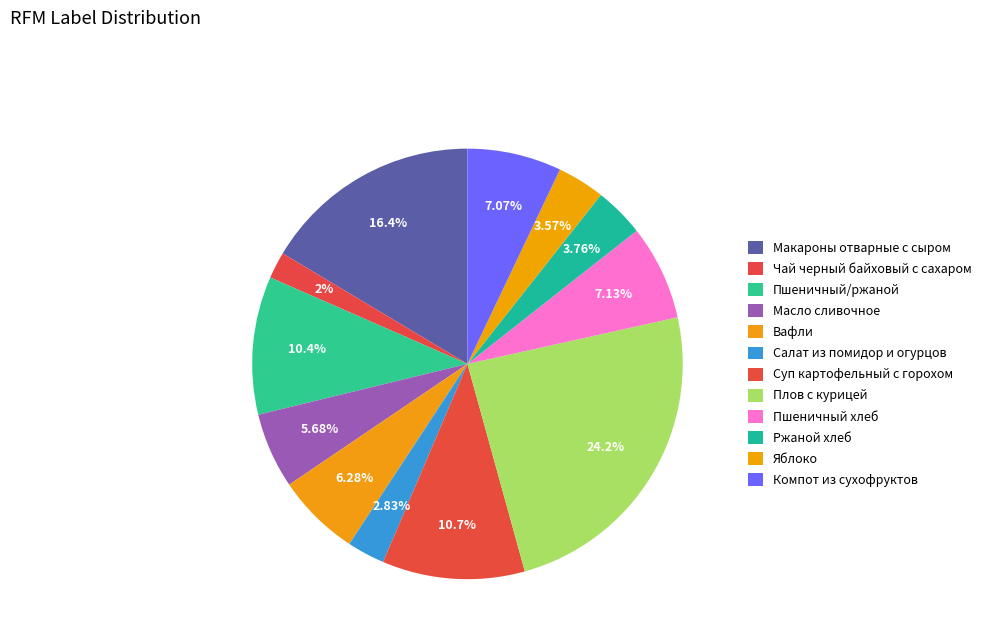

Does Плов с курицей account for over 50% of the chart?

No